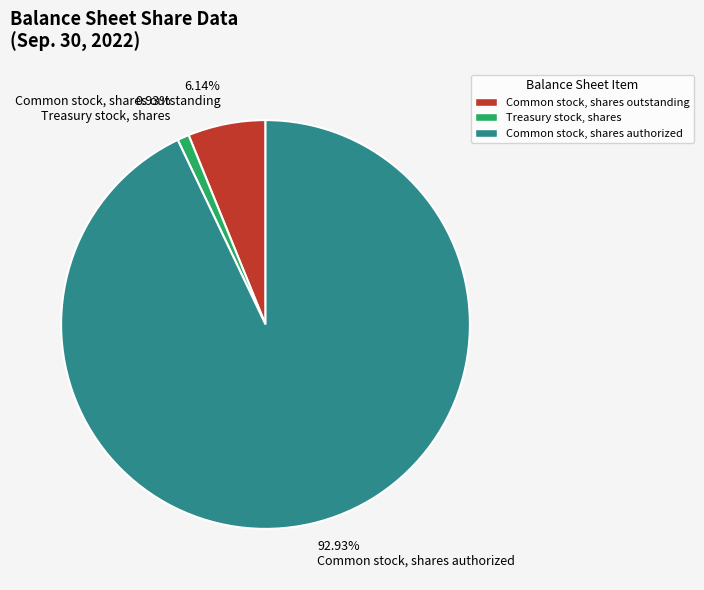

Is the sum of Treasury stock, shares and Common stock, shares authorized greater than half?

Yes